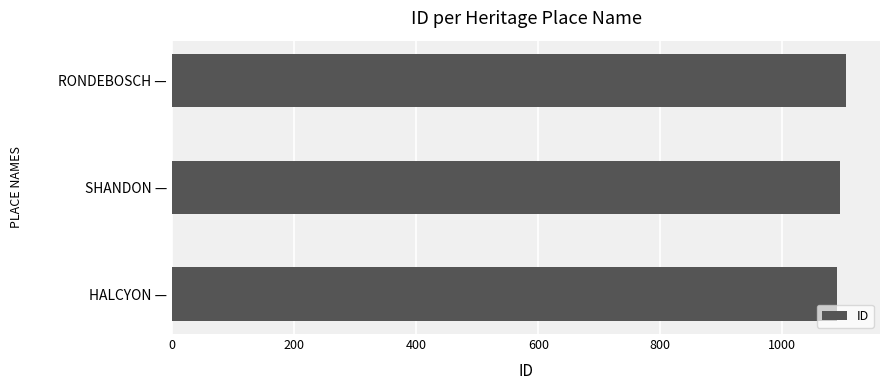

Does the chart contain any negative values?

No